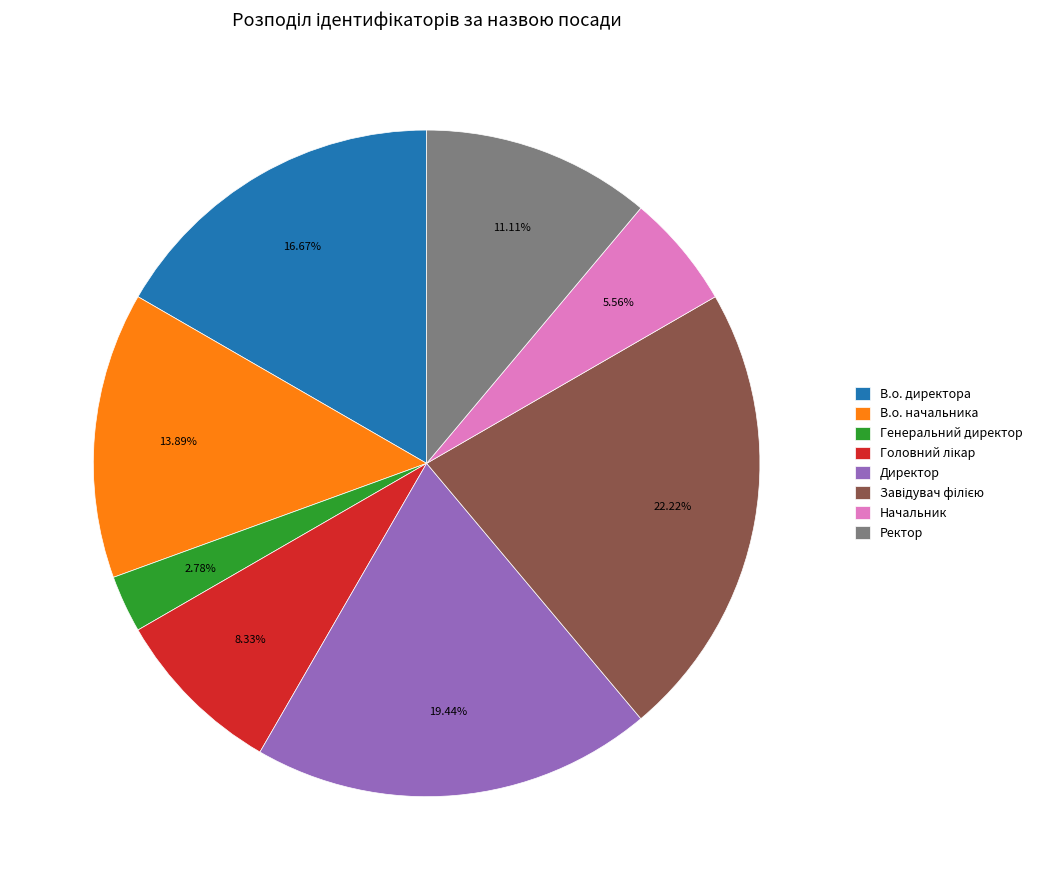

Does Ректор represent more than half of the total?

No